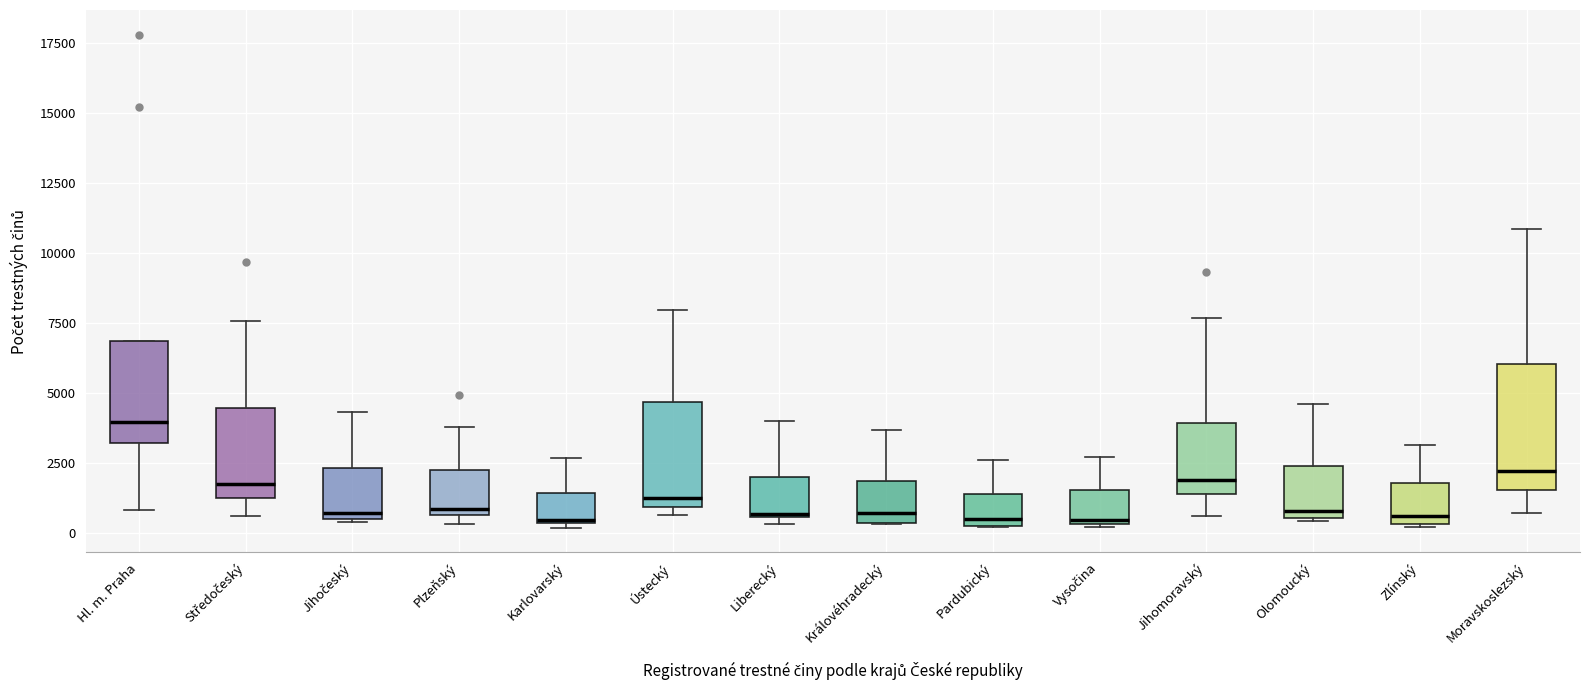

Where is the upper edge of the box for Královéhradecký on the y-axis? The values are not printed on the chart, so give them approximately, as read against the axis.

2000